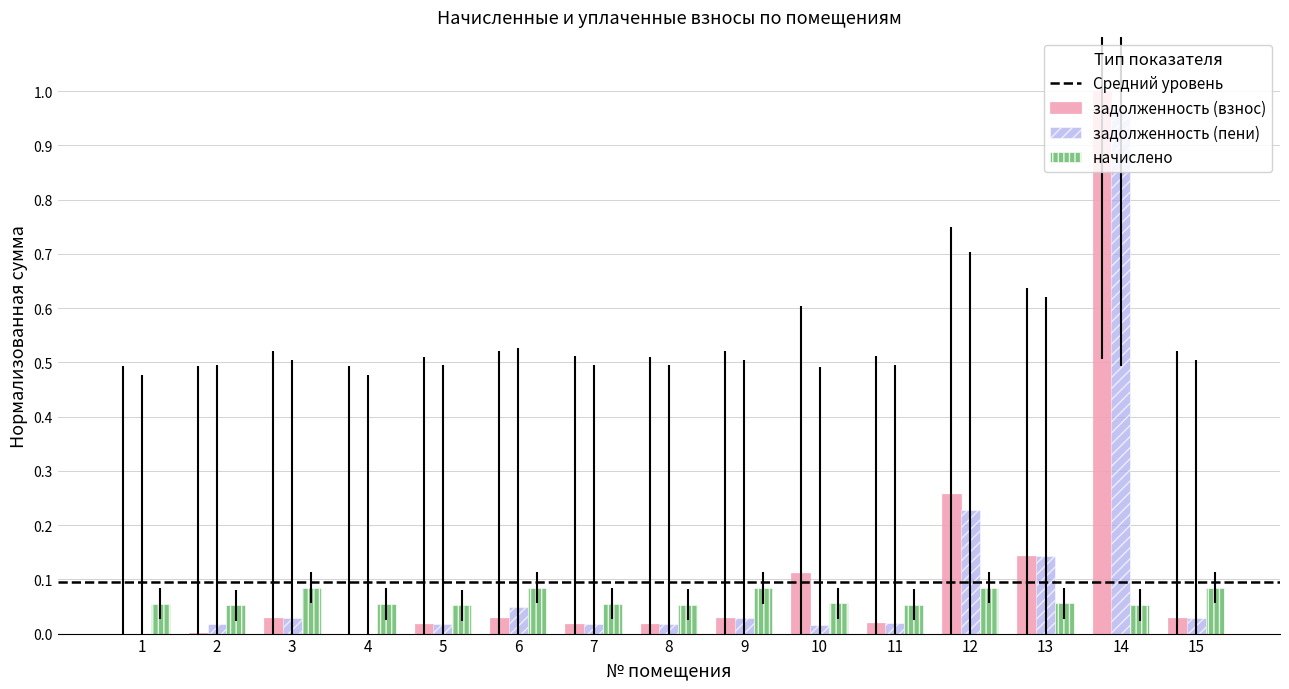

At which category is the sum across all series the highest?

14